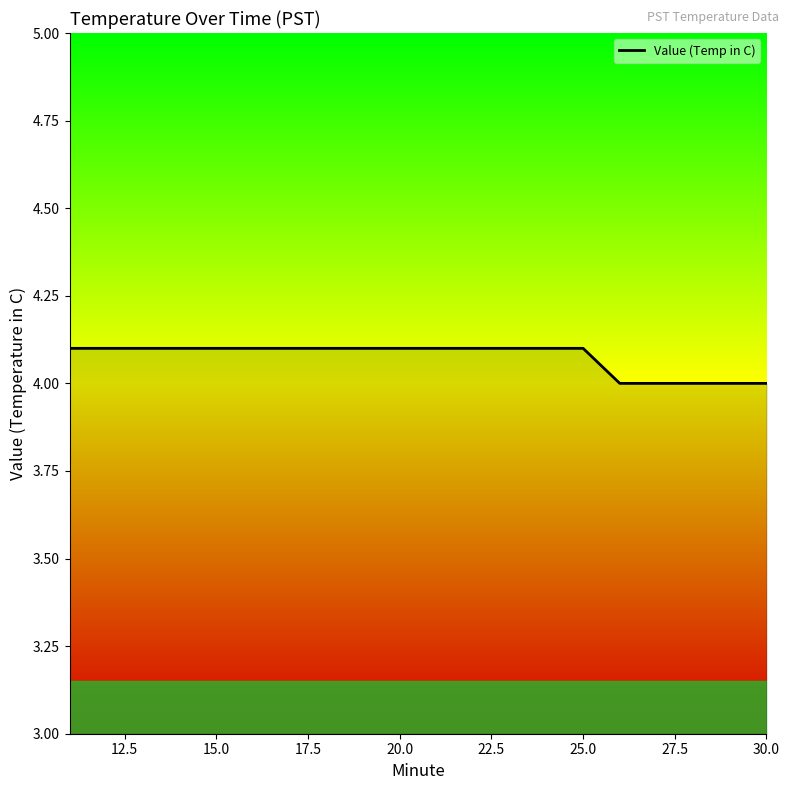

Count the number of data series in this chart.

1